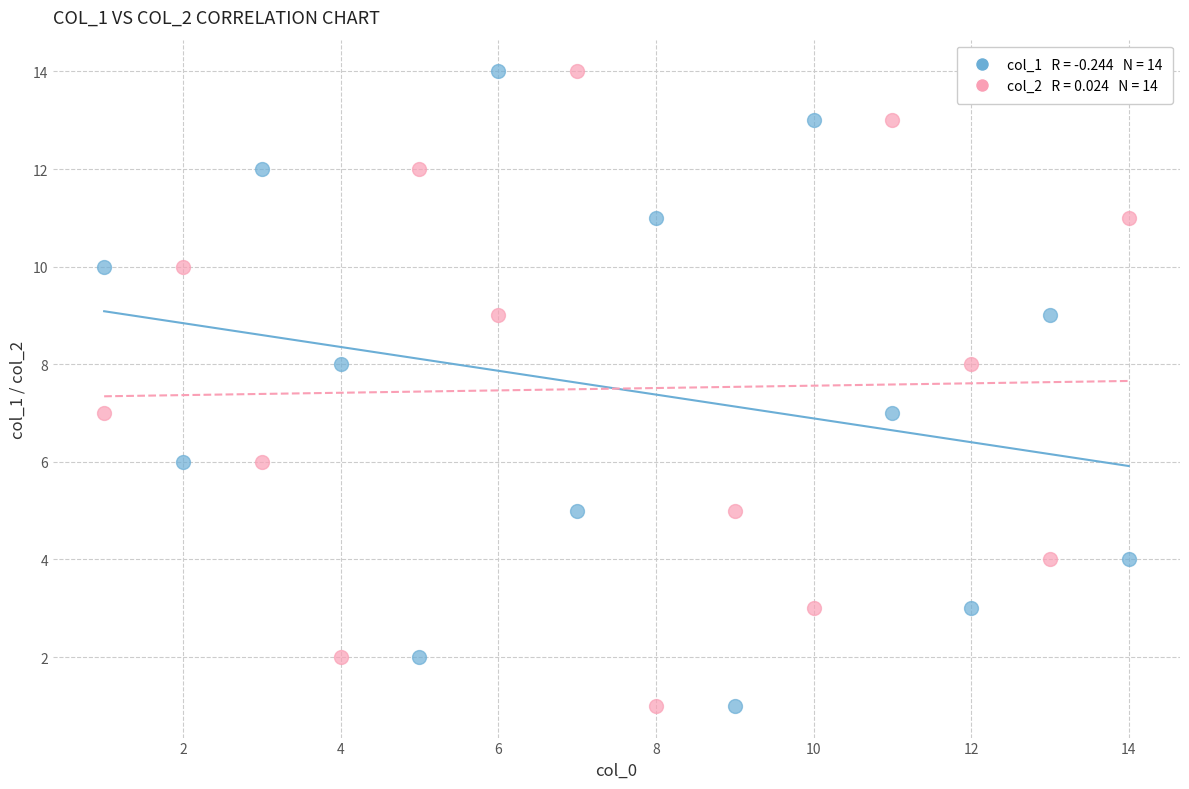

Across all data points, what is the range of Y values (max minus min)?

13